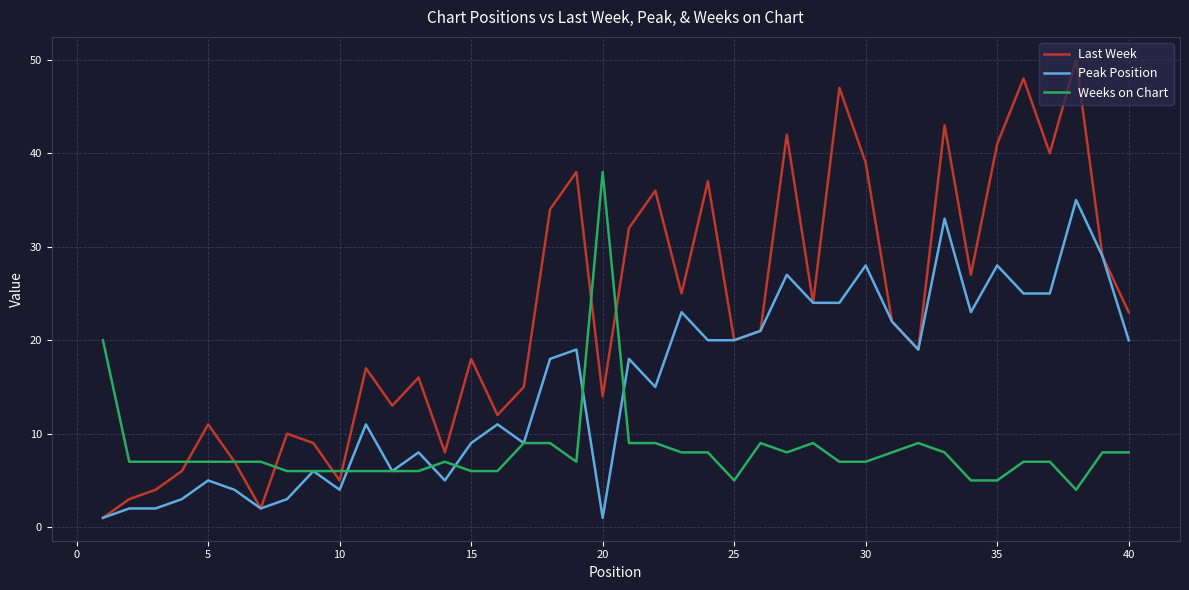

How many lines are shown in the chart?

3